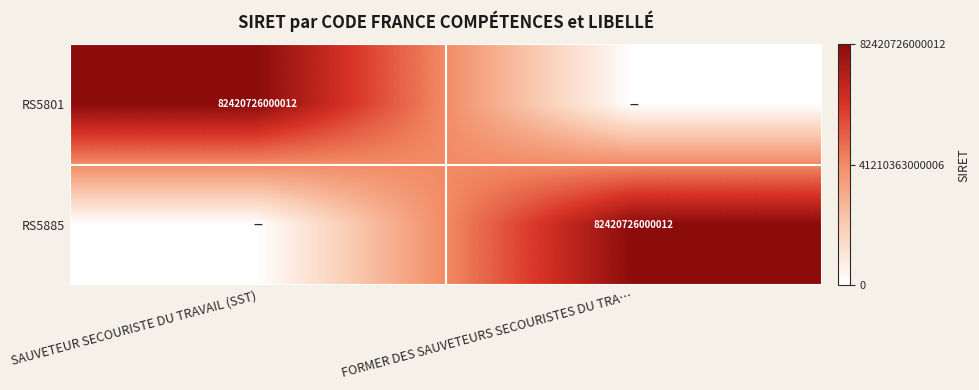

The RS5885 series shows 82420726000012 at FORMER DES SAUVETEURS SECOURISTES DU TRA…. True or false?

True